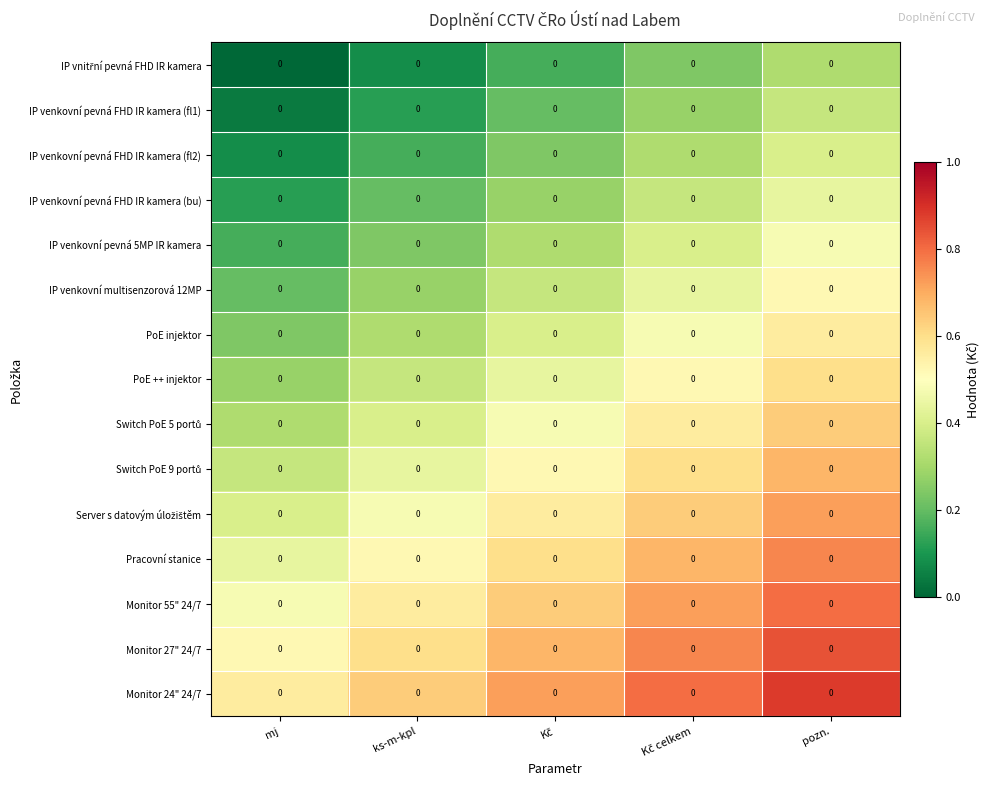

List the series in order of their peak value, highest first.

Monitor 24" 24/7, Monitor 27" 24/7, Monitor 55" 24/7, Pracovní stanice, Server s datovým úložištěm, Switch PoE 9 portů, Switch PoE 5 portů, PoE ++ injektor, PoE injektor, IP venkovní multisenzorová 12MP, IP venkovní pevná 5MP IR kamera, IP venkovní pevná FHD IR kamera (bu), IP venkovní pevná FHD IR kamera (fl2), IP venkovní pevná FHD IR kamera (fl1), IP vnitřní pevná FHD IR kamera